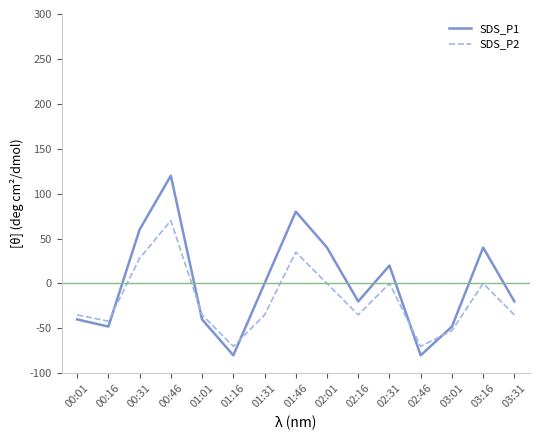

Rank the series by their maximum value, from highest to lowest.

SDS_P1, SDS_P2